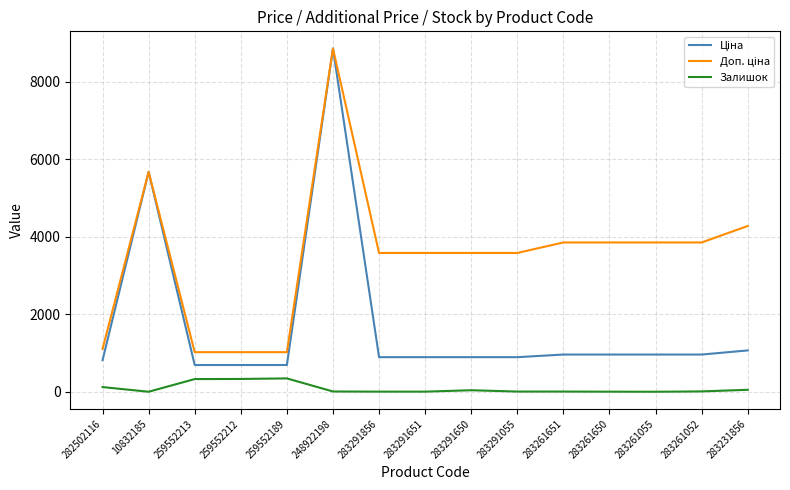

What is the total value across all series at 259552212?

2052.3